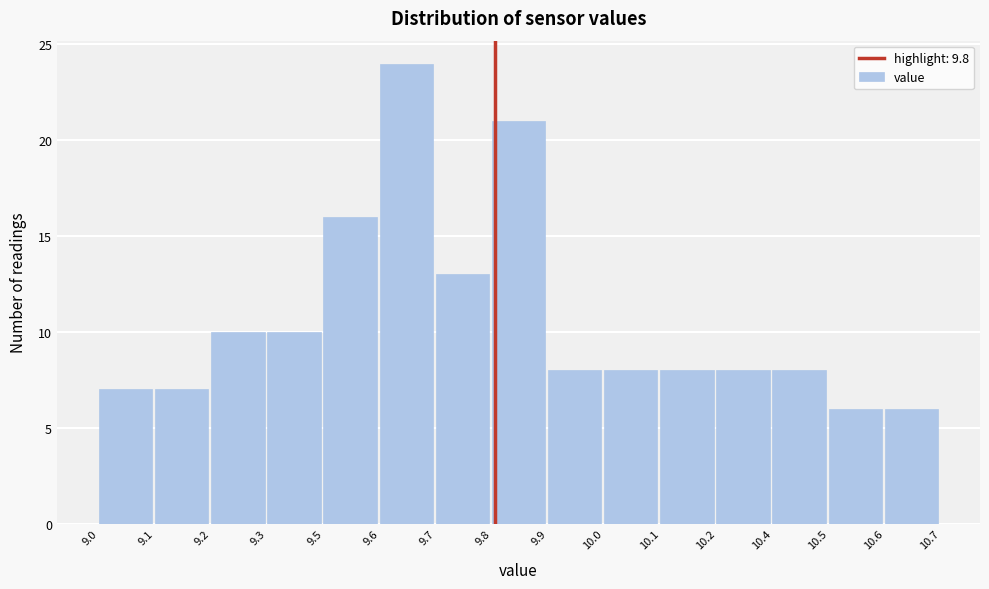

Reading left to right, list all the values displayed in this chart.

9.0=7	9.1=7	9.2=10	9.3=10	9.5=16	9.6=24	9.7=13	9.8=21	9.9=8	10.0=8	10.1=8	10.2=8	10.4=8	10.5=6	10.6=6